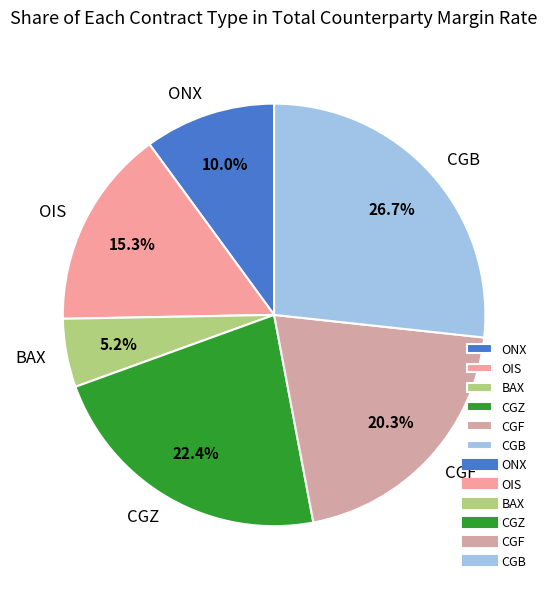

Between CGB and ONX, which is larger?

CGB